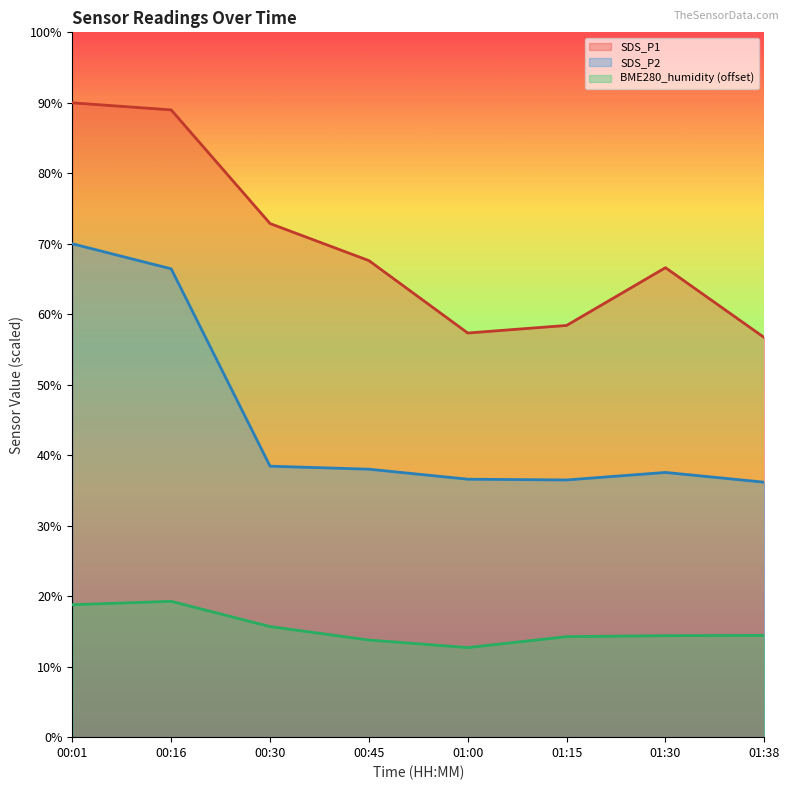

Rank the series at 00:16 from highest to lowest value.

SDS_P1, SDS_P2, BME280_humidity (offset)